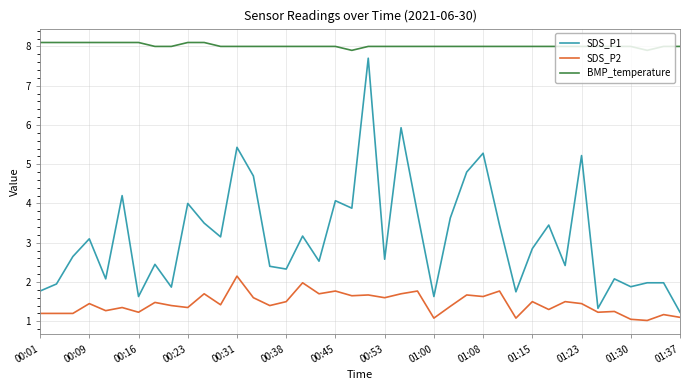

True or false: SDS_P2 has more than 0 interior local peaks.

True